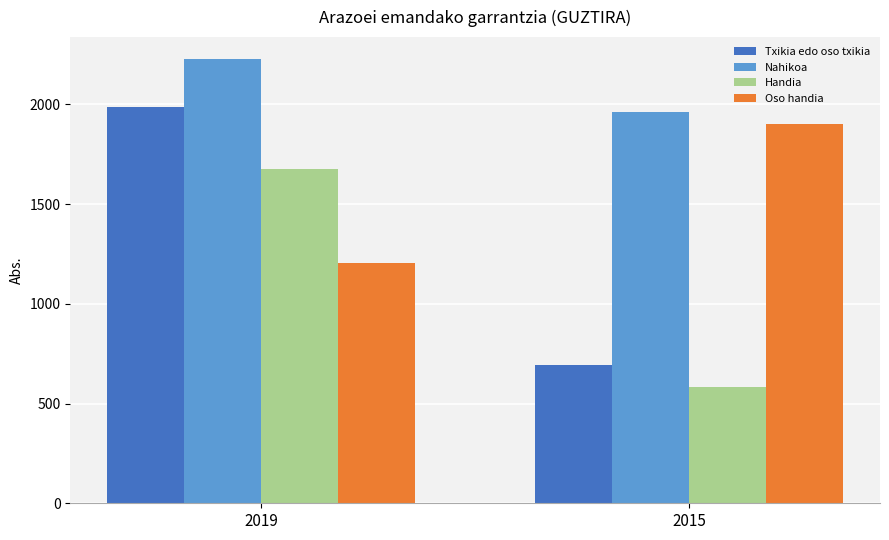

What is the greatest value displayed?

2226.3